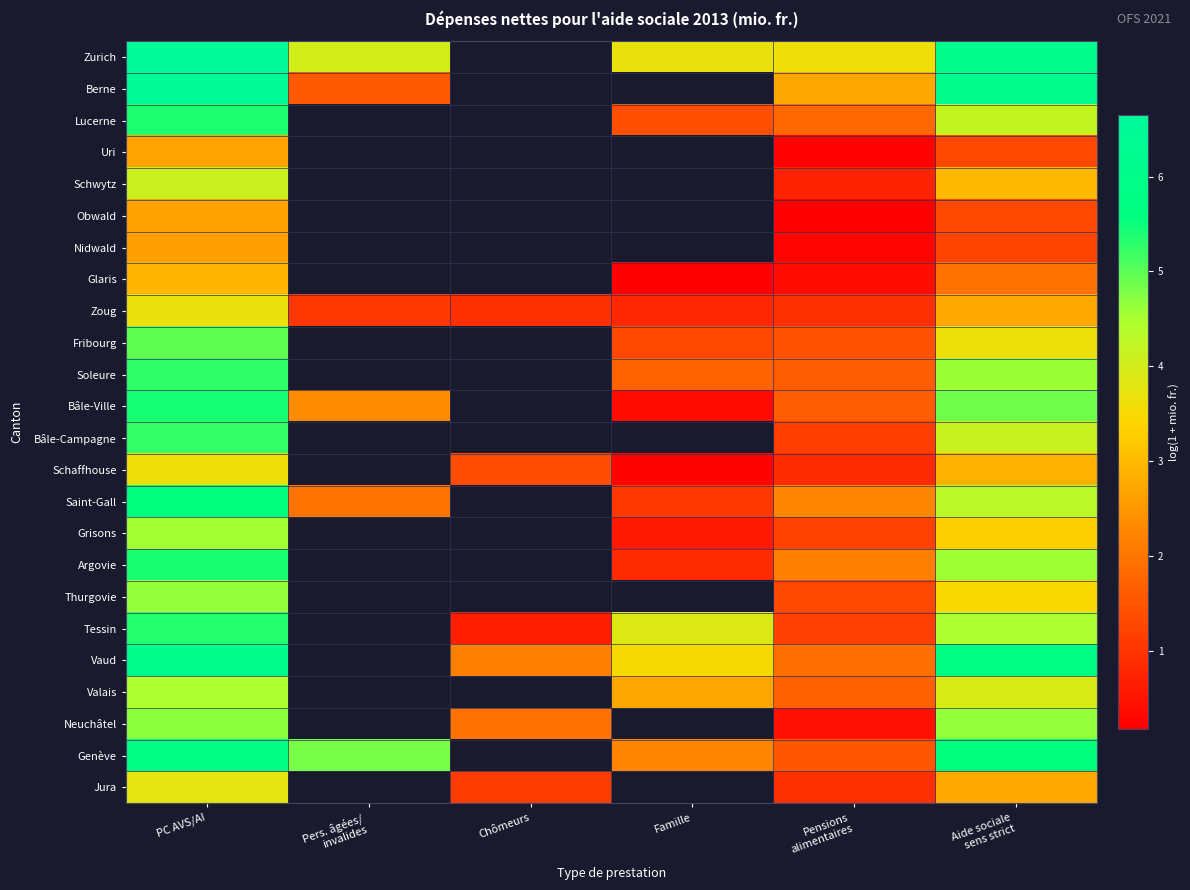

Which has a higher value, Pers. âgées/
invalides or Pensions
alimentaires?

Pers. âgées/
invalides